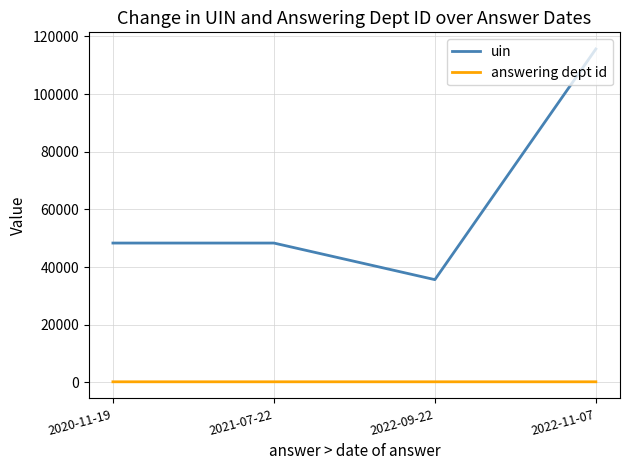

Which label corresponds to the largest value in the chart?

2022-11-07